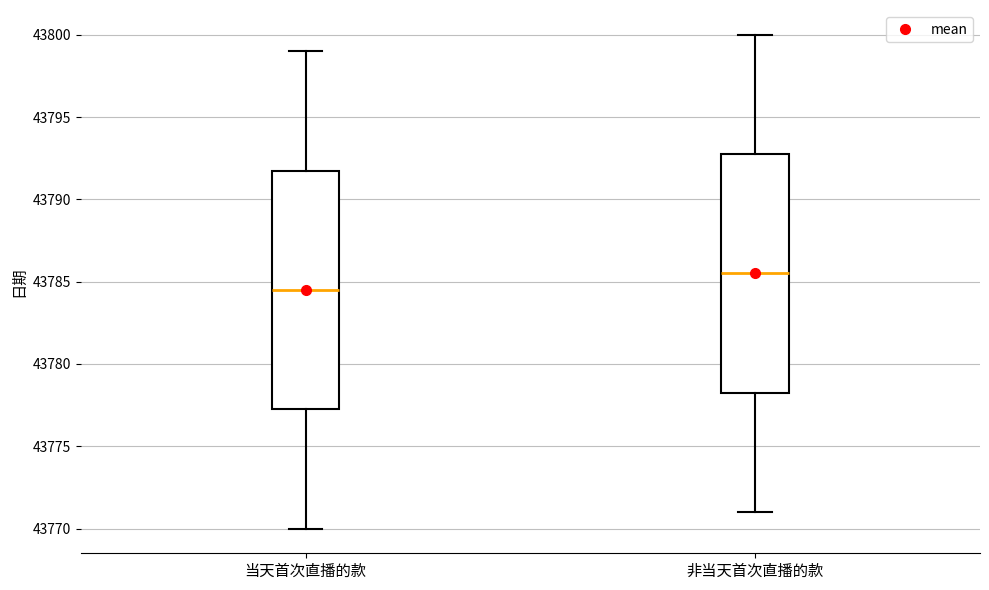

Reading left to right, read every box against the y-axis: the position of its median line, the range the box covers, and the ends of its whiskers. The values are not printed on the chart, so give them approximately, as read against the axis.

当天首次直播的款: median 43784.5, box 43777.5 to 43792.0, whiskers 43770.0 to 43799.0
非当天首次直播的款: median 43785.5, box 43778.5 to 43793.0, whiskers 43771.0 to 43800.0